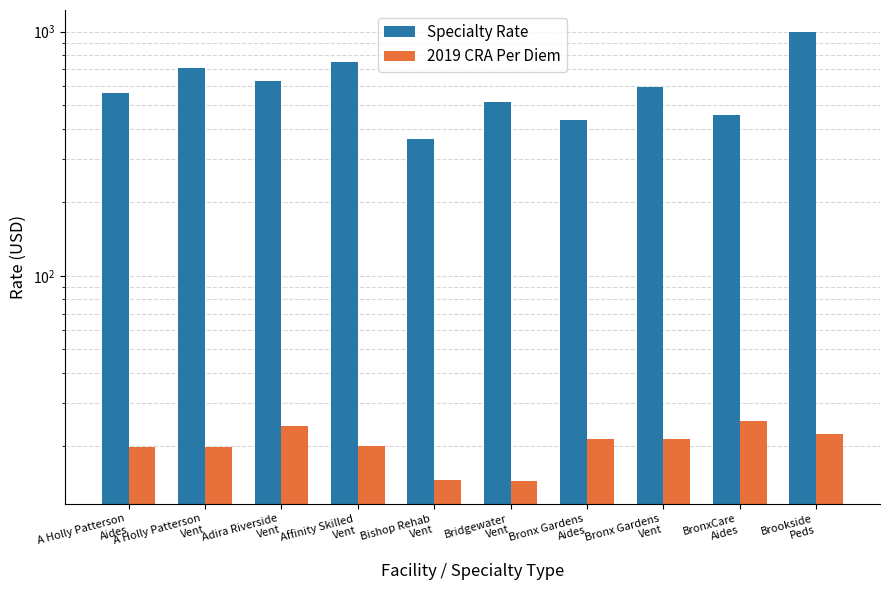

The value of 2019 CRA Per Diem at Affinity Skilled
Vent is 33.8. True or false?

False